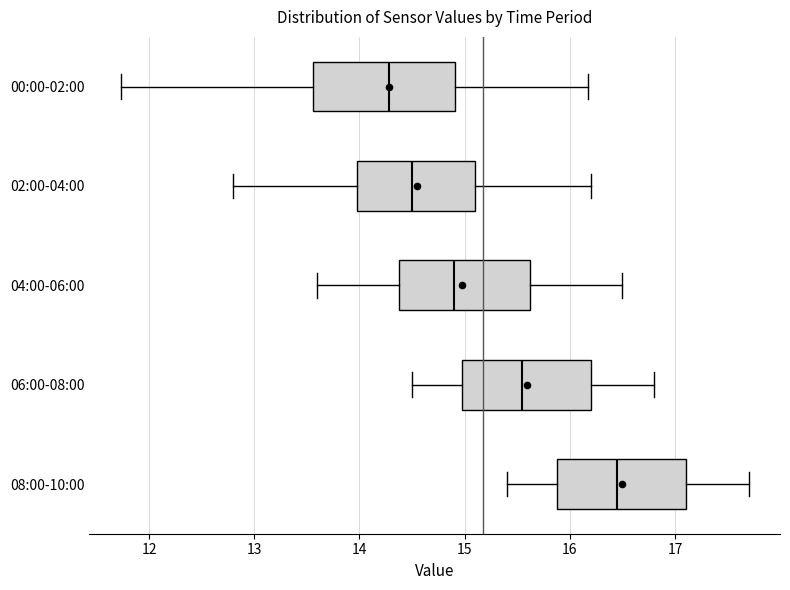

Reading bottom to top, read every box against the x-axis: the position of its median line, the range the box covers, and the ends of its whiskers. The values are not printed on the chart, so give them approximately, as read against the axis.

08:00-10:00: median 16.5, box 15.9 to 17.1, whiskers 15.4 to 17.7
06:00-08:00: median 15.6, box 15.0 to 16.2, whiskers 14.5 to 16.8
04:00-06:00: median 14.9, box 14.4 to 15.6, whiskers 13.6 to 16.5
02:00-04:00: median 14.5, box 14.0 to 15.1, whiskers 12.8 to 16.2
00:00-02:00: median 14.3, box 13.6 to 14.9, whiskers 11.7 to 16.2